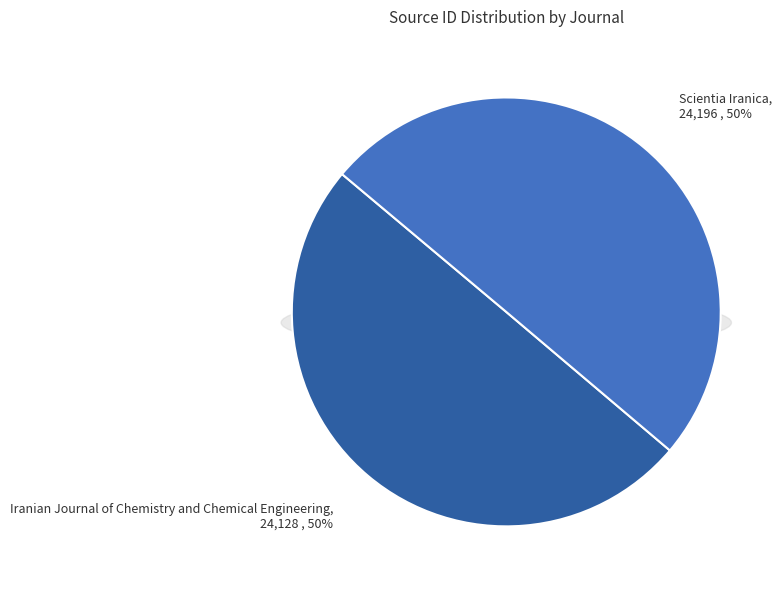

To the nearest percent, what portion does Scientia Iranica represent?

50%